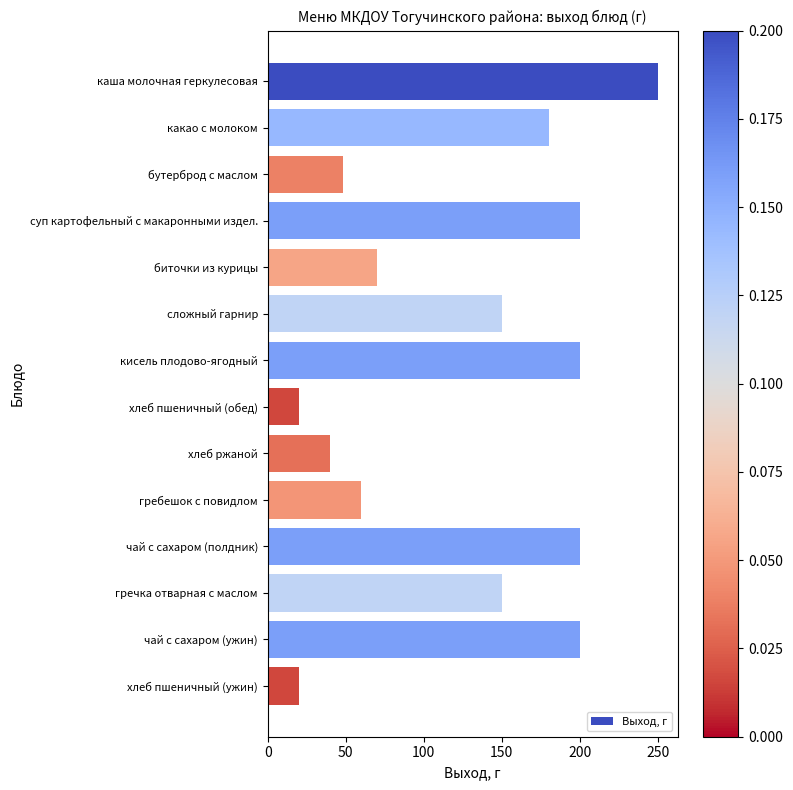

The value at хлеб пшеничный (обед) is 20. True or false?

True